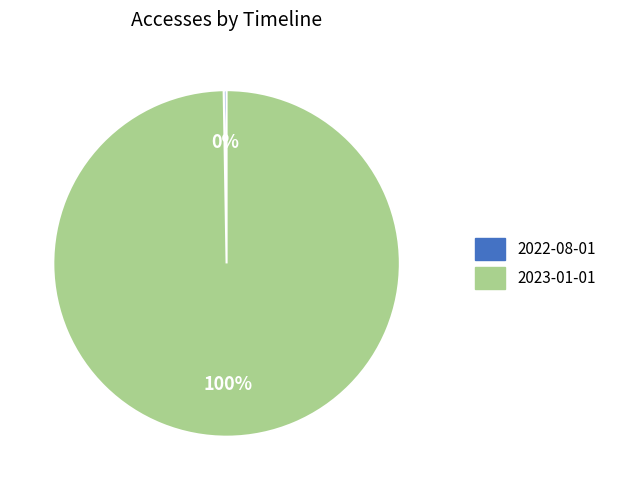

Is it true that 2023-01-01 is 100% of the pie?

True